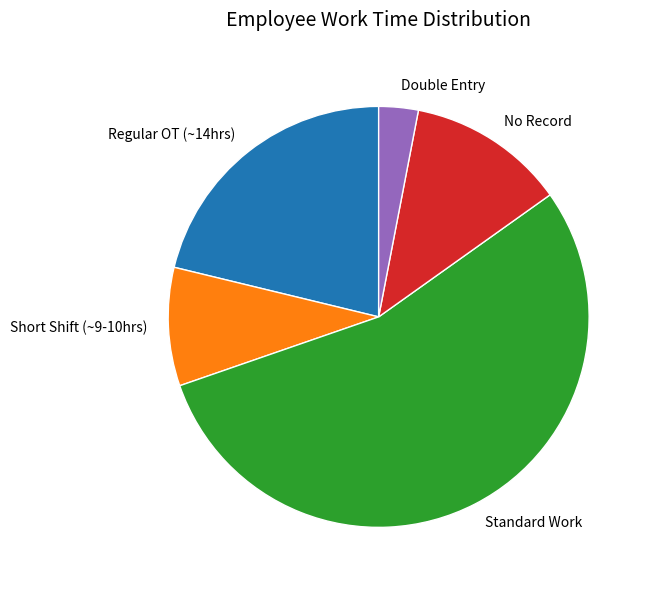

Rank the categories by value from highest to lowest.

Standard Work, Regular OT (~14hrs), No Record, Short Shift (~9-10hrs), Double Entry